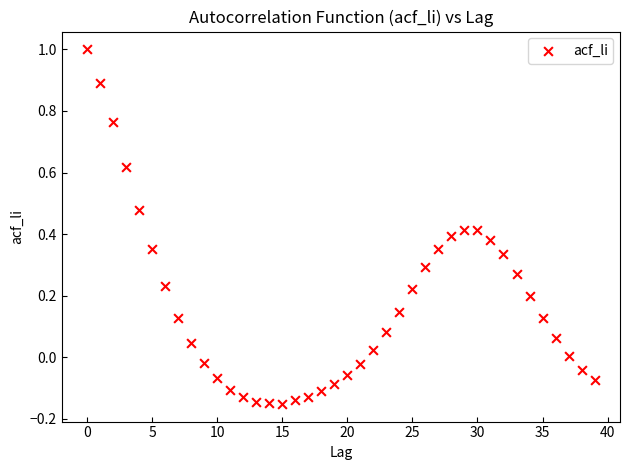

What is the range of Y values (max minus min)?

1.2